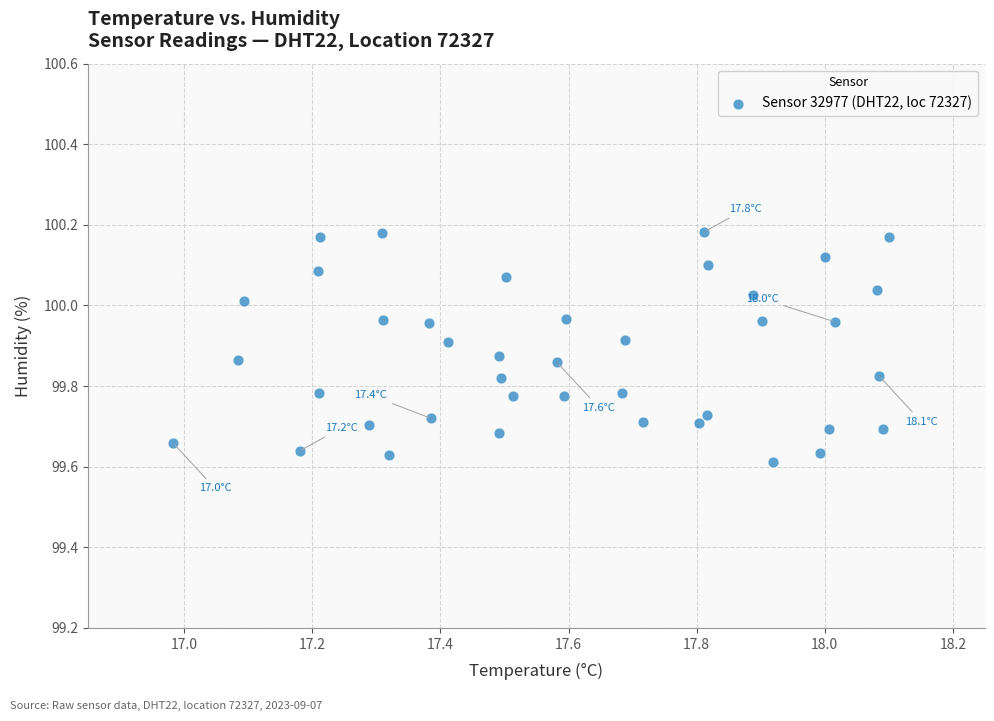

What is the range of Y values (max minus min)?

0.6